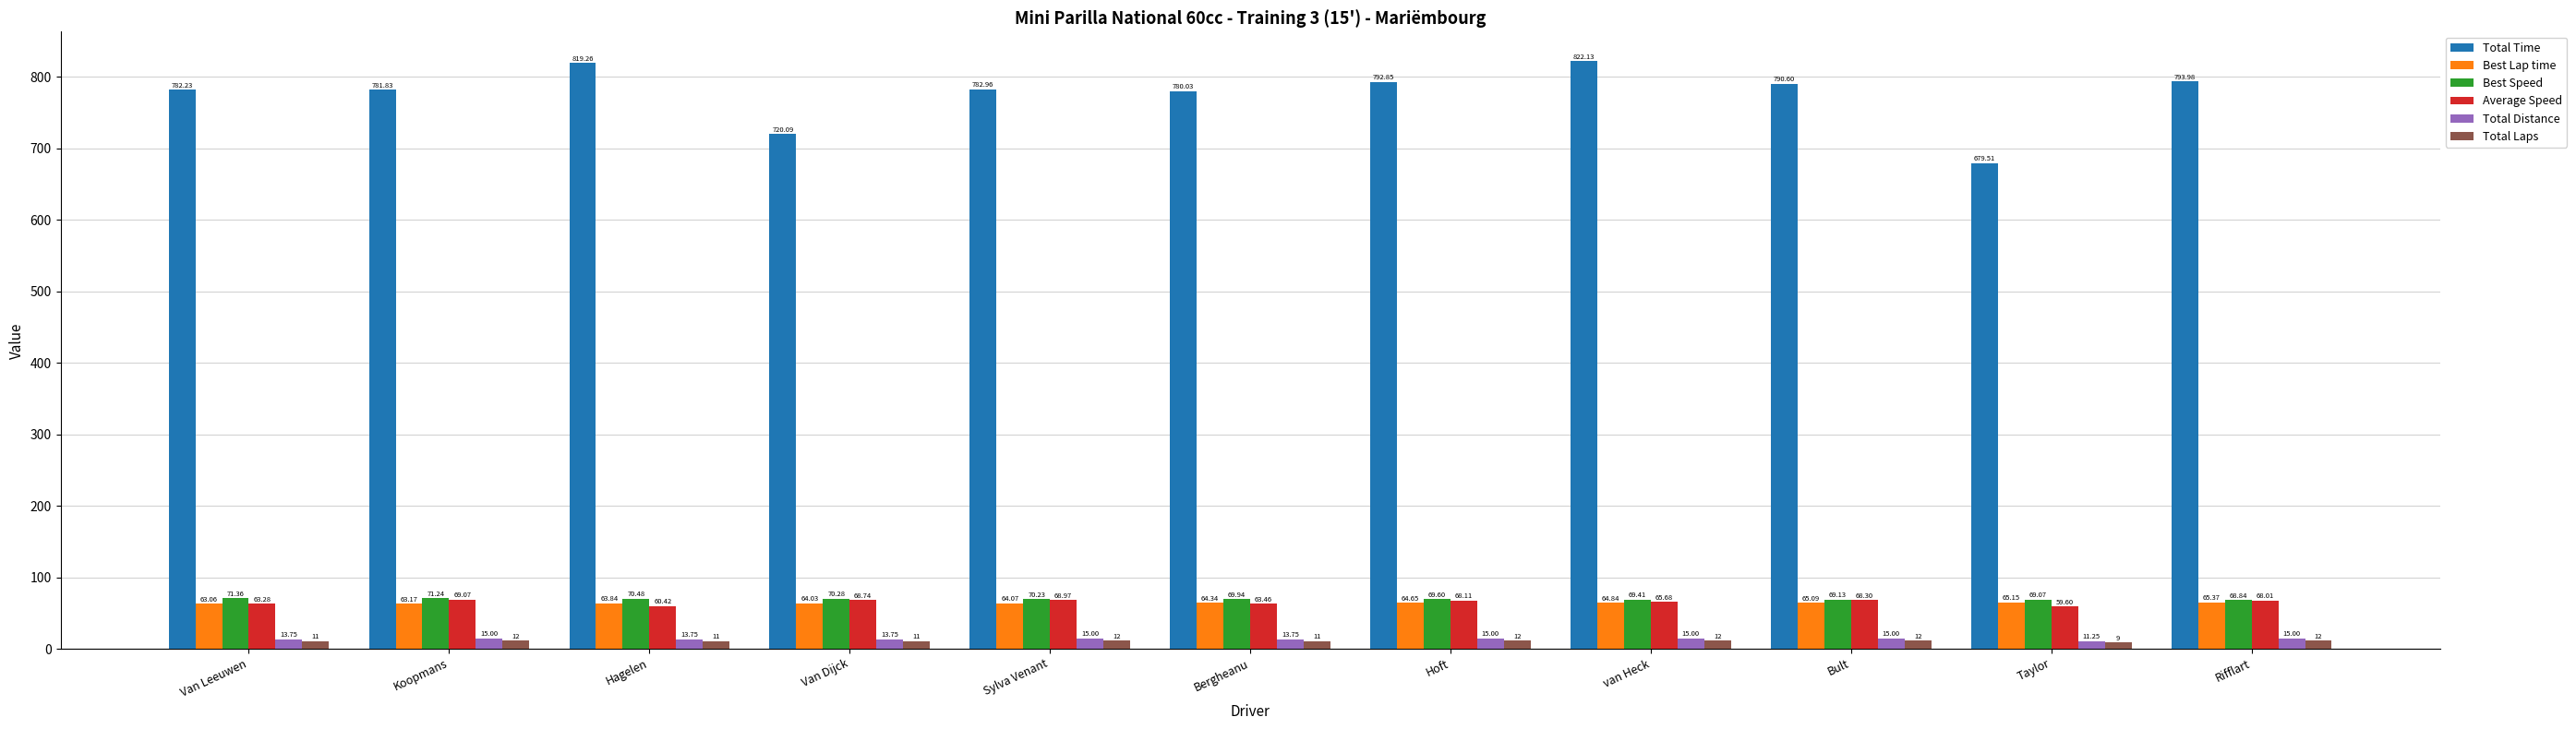

What is the total value across all series at Hoft?

1022.2